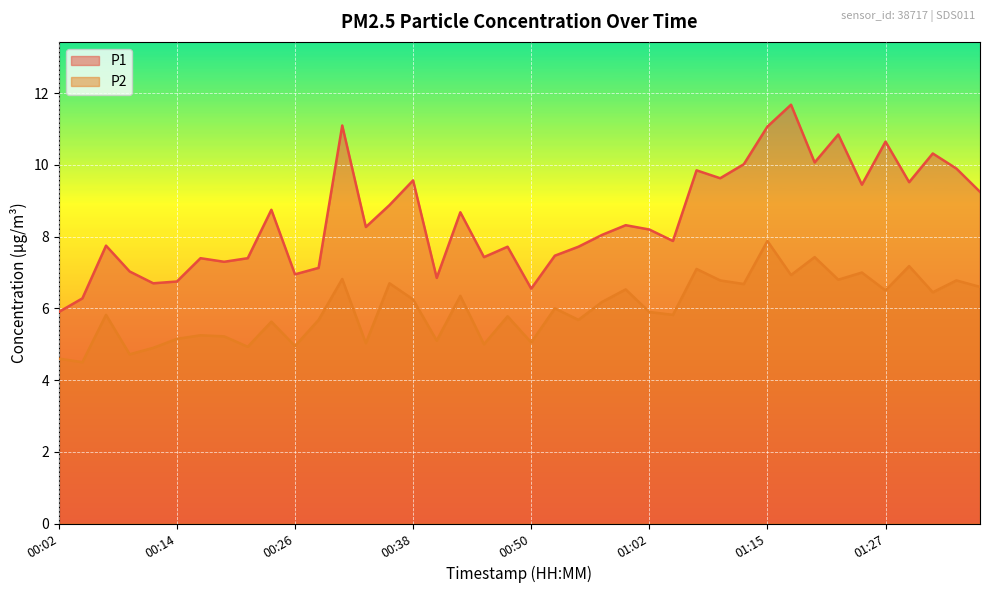

What is the lowest value of the P1 series?

5.9